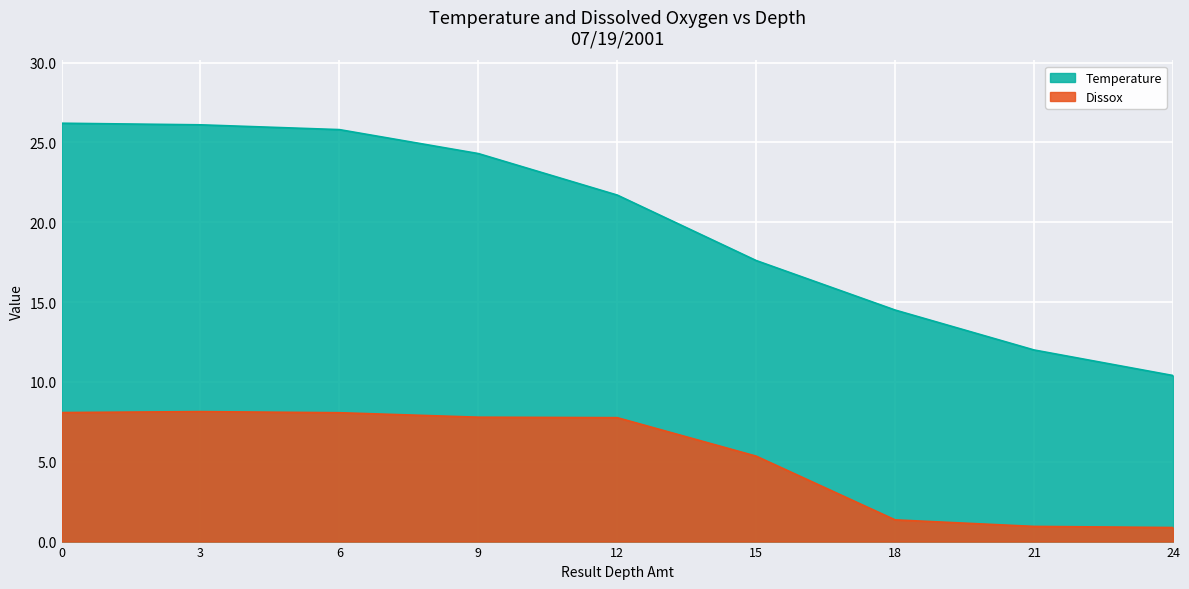

What is the spread (max minus min) of values at 18?

13.1